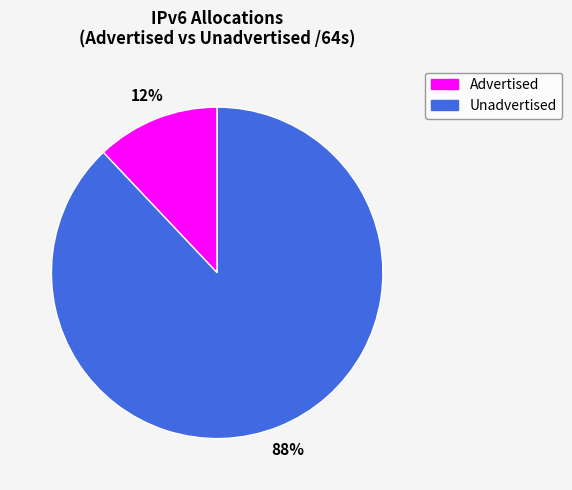

Is there any slice that represents more than half of the pie?

Yes